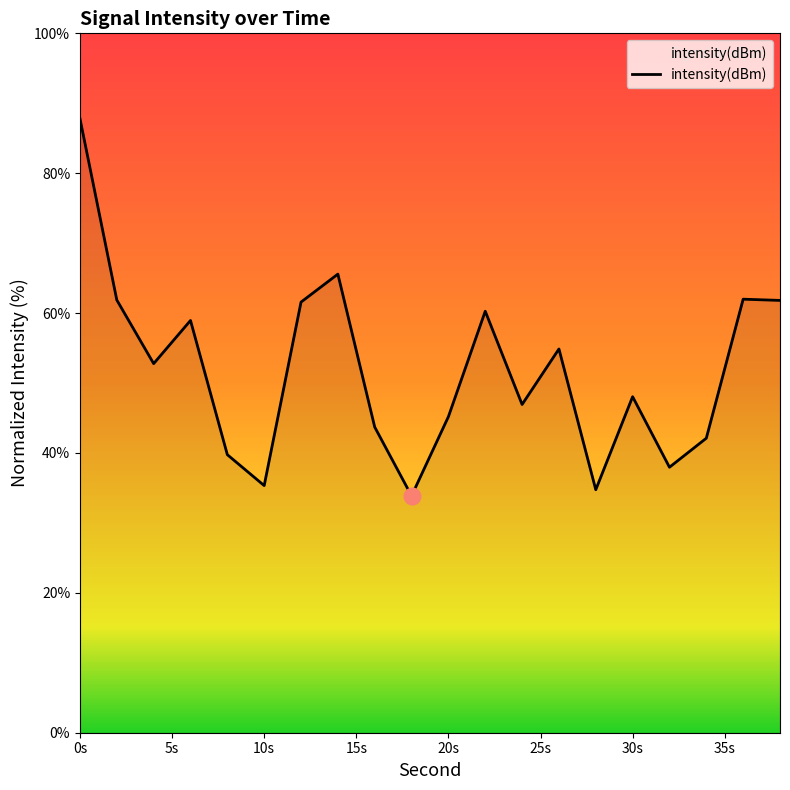

What is the difference between the maximum and minimum values?

53.9